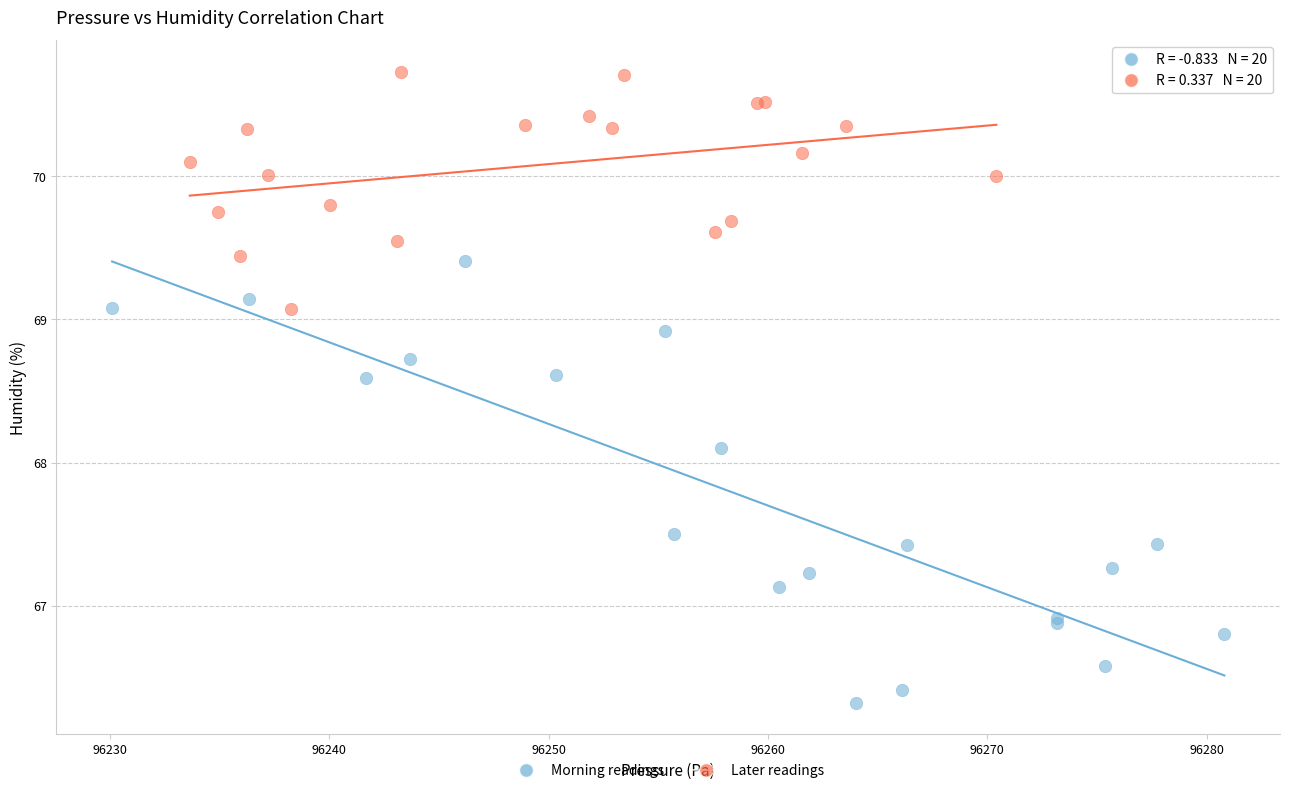

Which series contains the lowest Y value?

Morning readings